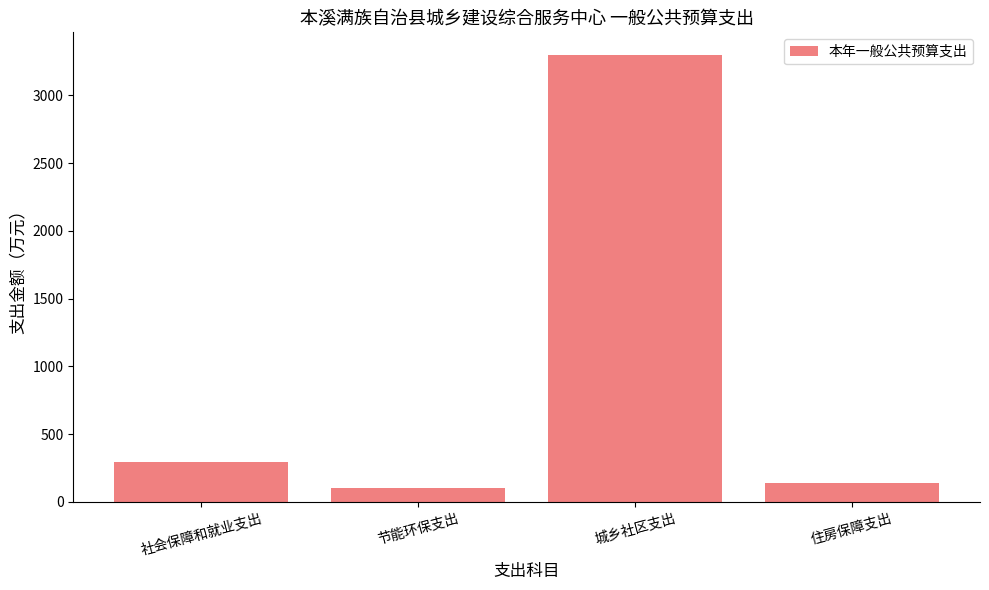

Does the chart contain any negative values?

No